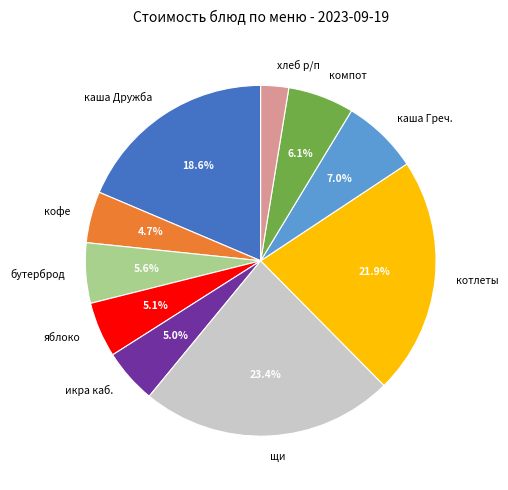

What is the largest slice in the pie chart?

щи